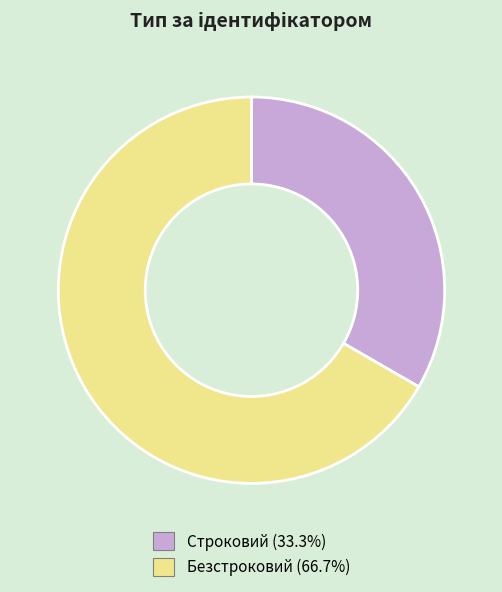

How many segments does this pie chart have?

2